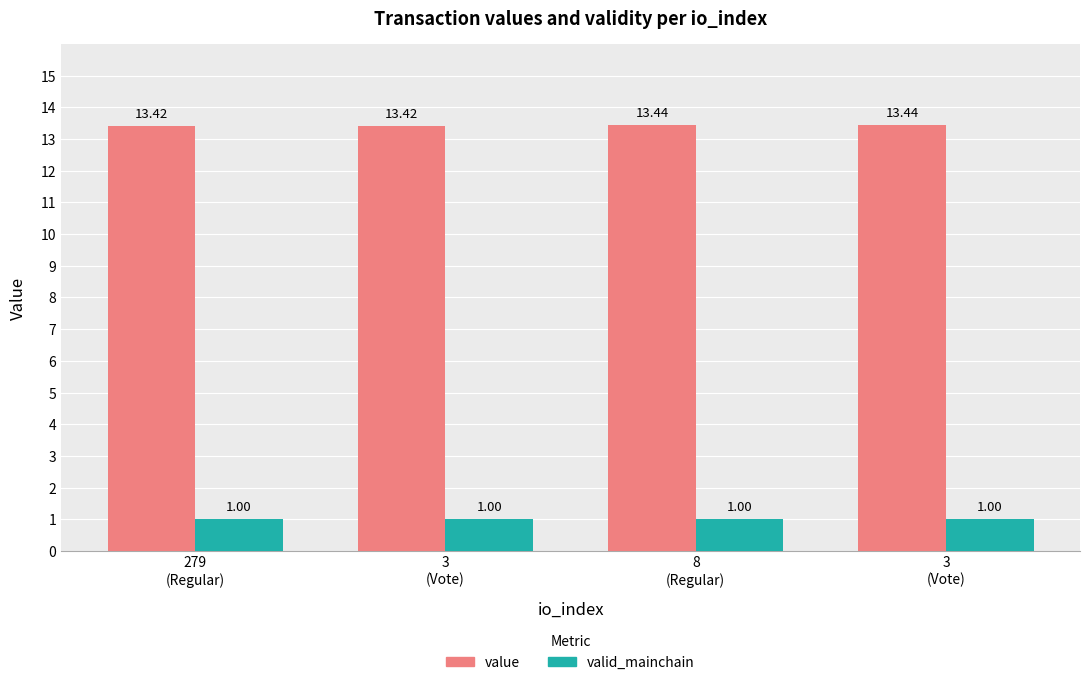

Reading right to left, what are all the values shown in this chart?

value: 13.4	13.4	13.4	13.4
valid_mainchain: 1.0	1.0	1.0	1.0